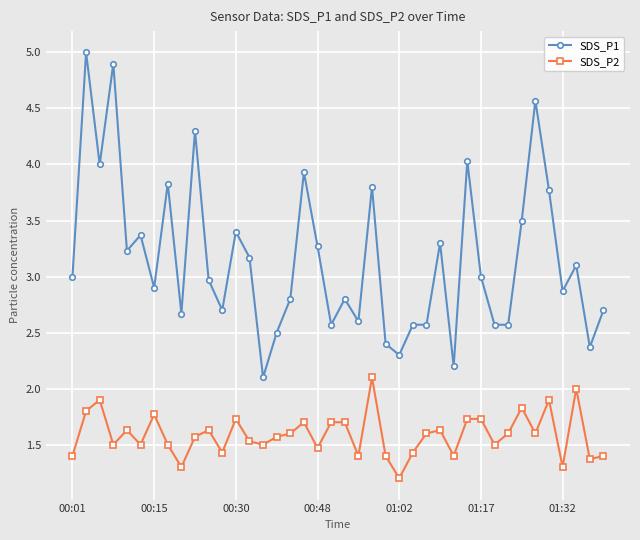

What is the greatest value displayed?

5.0